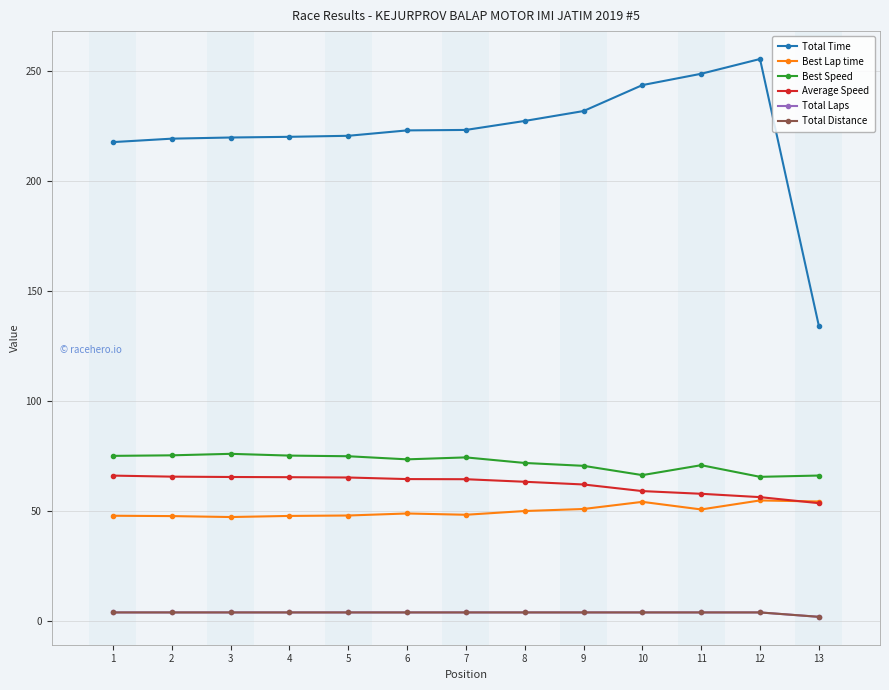

Does the chart display data point markers on the line(s)?

Yes